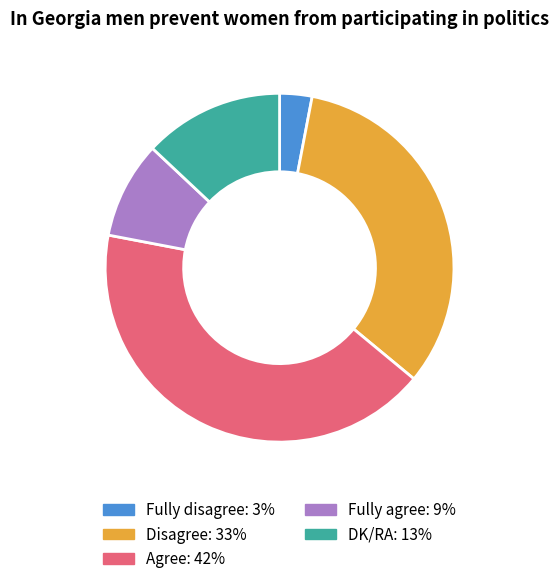

Does any single category account for the majority?

No